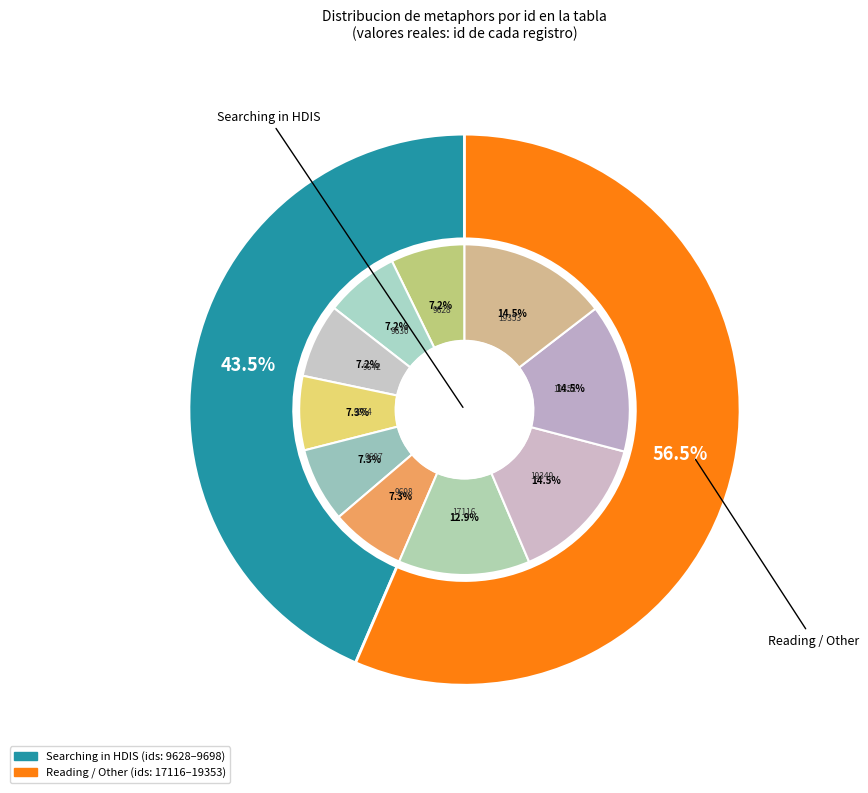

To the nearest percent, what is the difference between the largest and smallest slice percentages?

7%